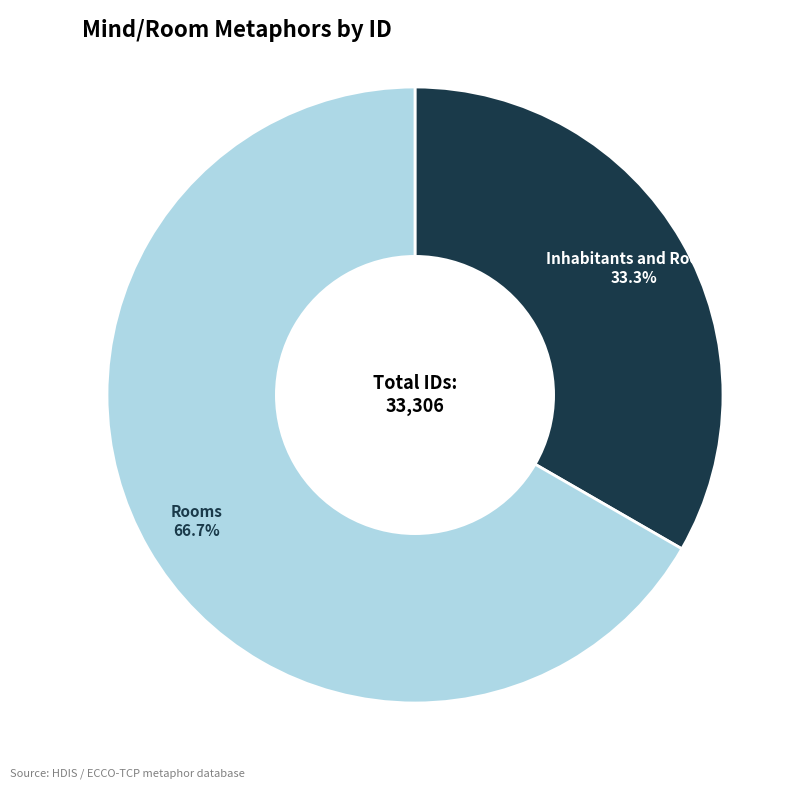

Does any single category account for the majority?

Yes